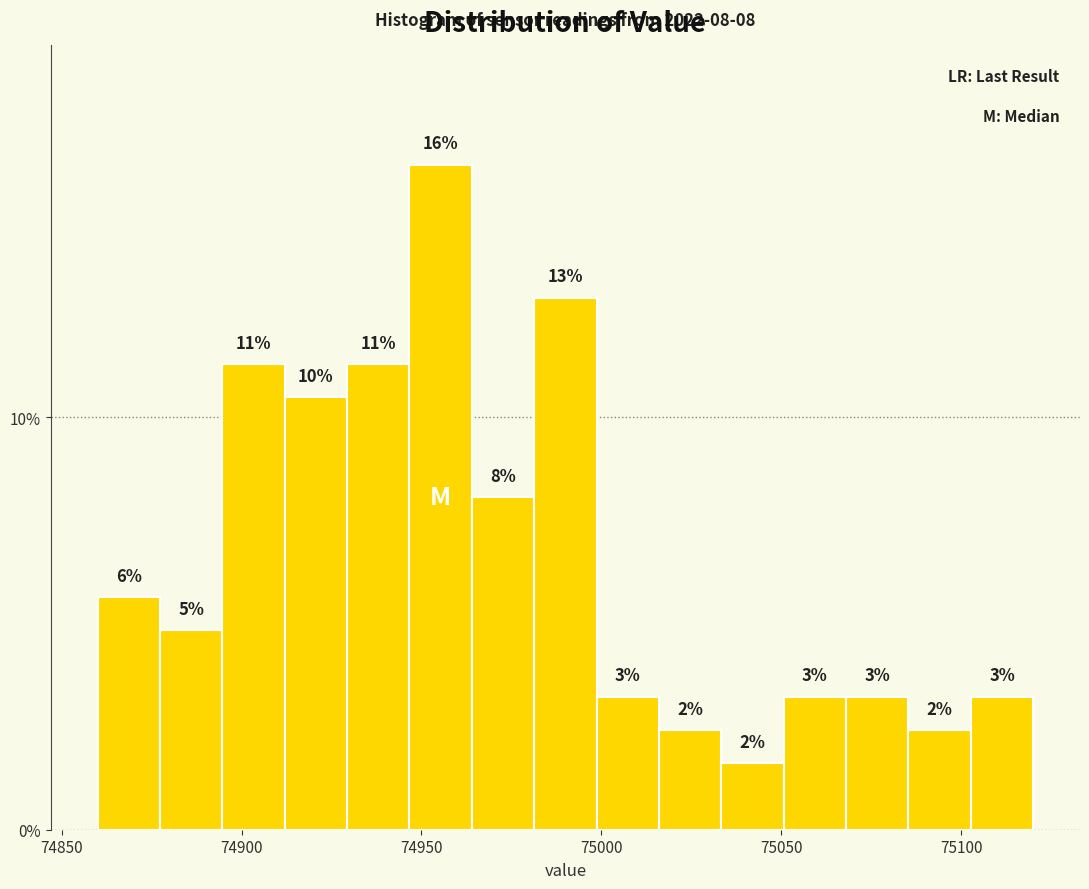

Read against the x-axis, roughly where is the centre of the tallest bar?

74955